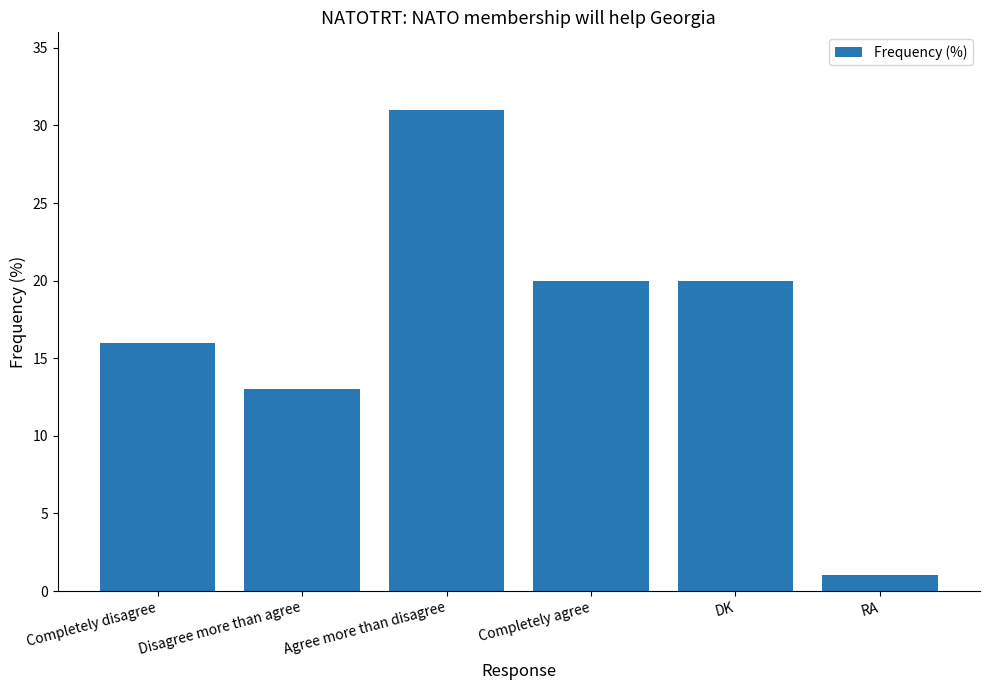

Are the bars grouped side by side (vs. stacked)?

No